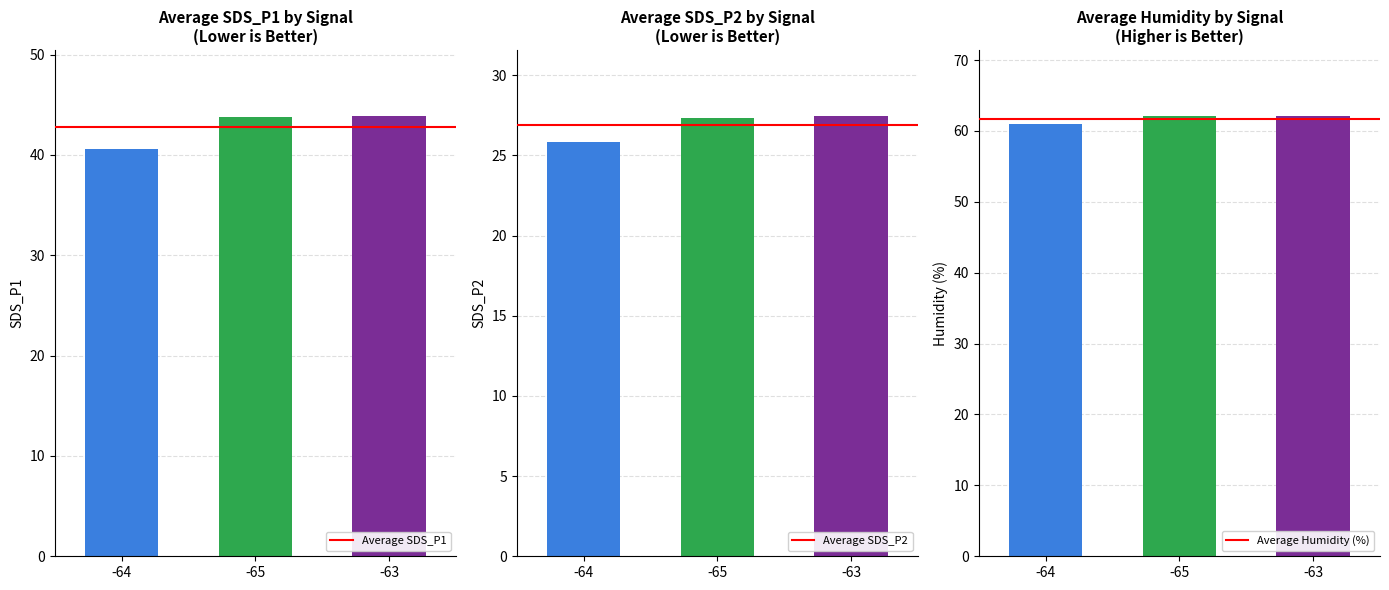

The value of Average SDS_P2 at -65 is 26.9. True or false?

True